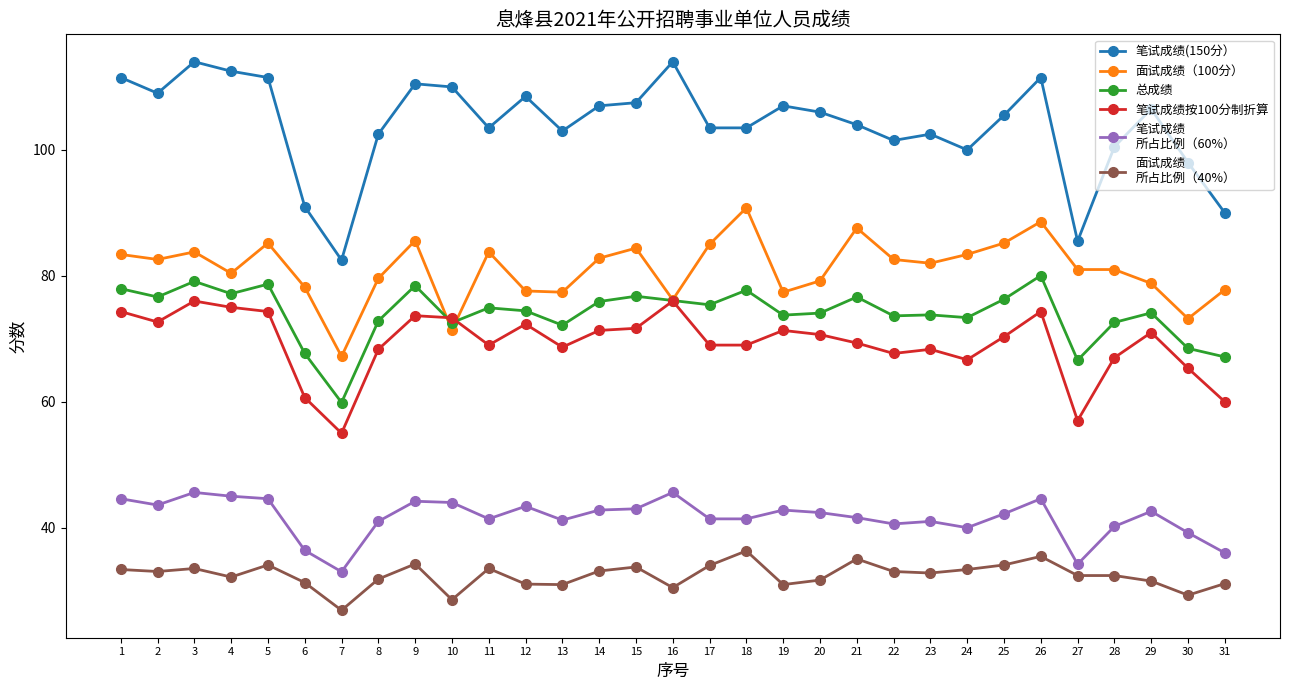

What is the difference between the highest and lowest values at 18?

67.2